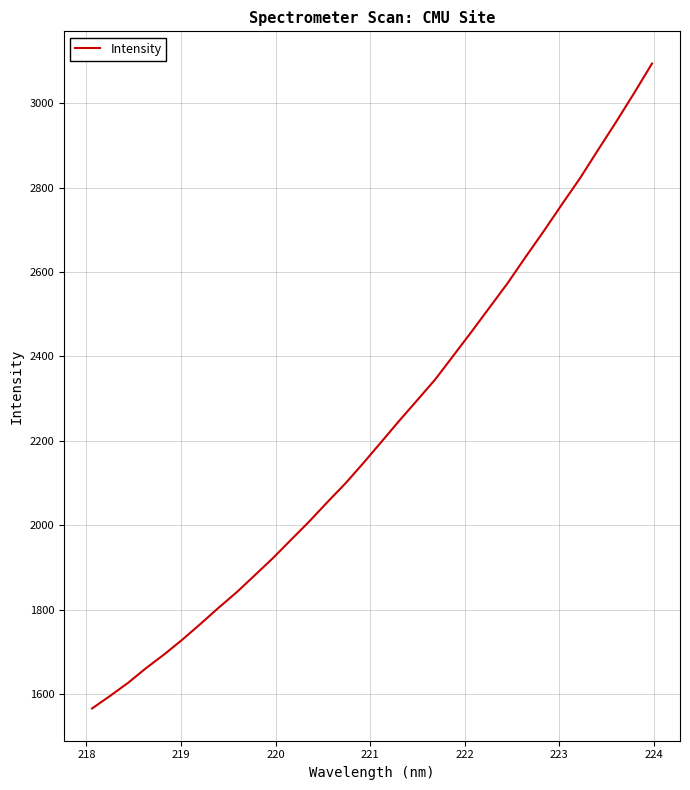

How many lines are shown in the chart?

1